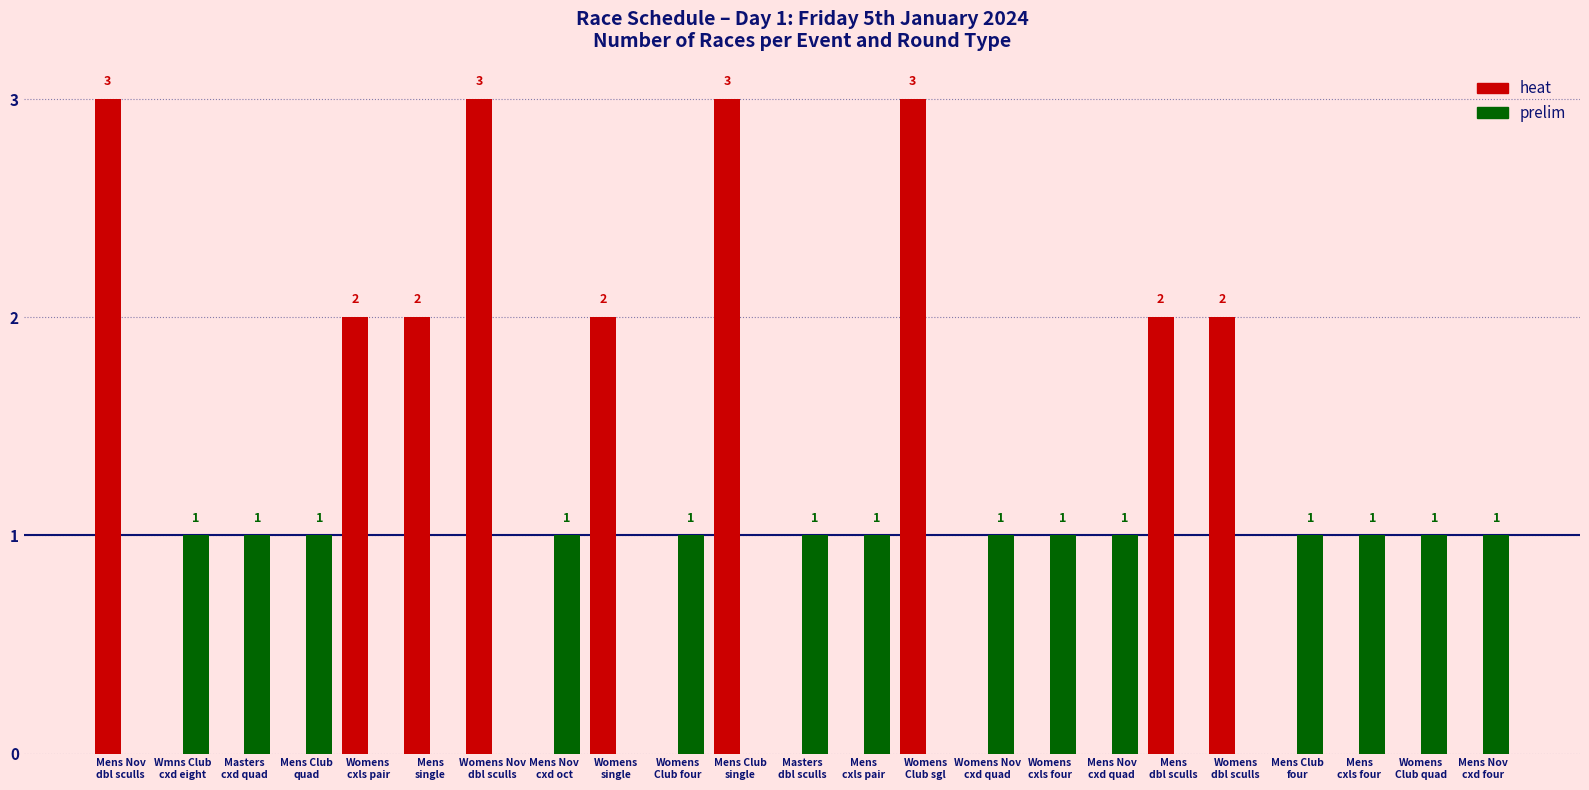

The value of heat at Womens
cxls four is 0. True or false?

True